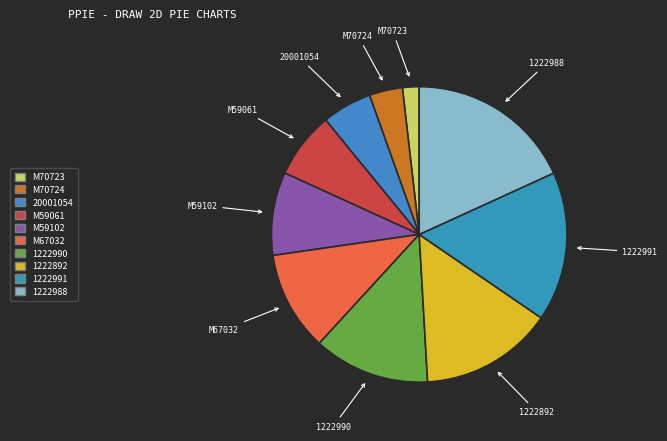

The 1222988 slice represents 8% of the pie. True or false?

False